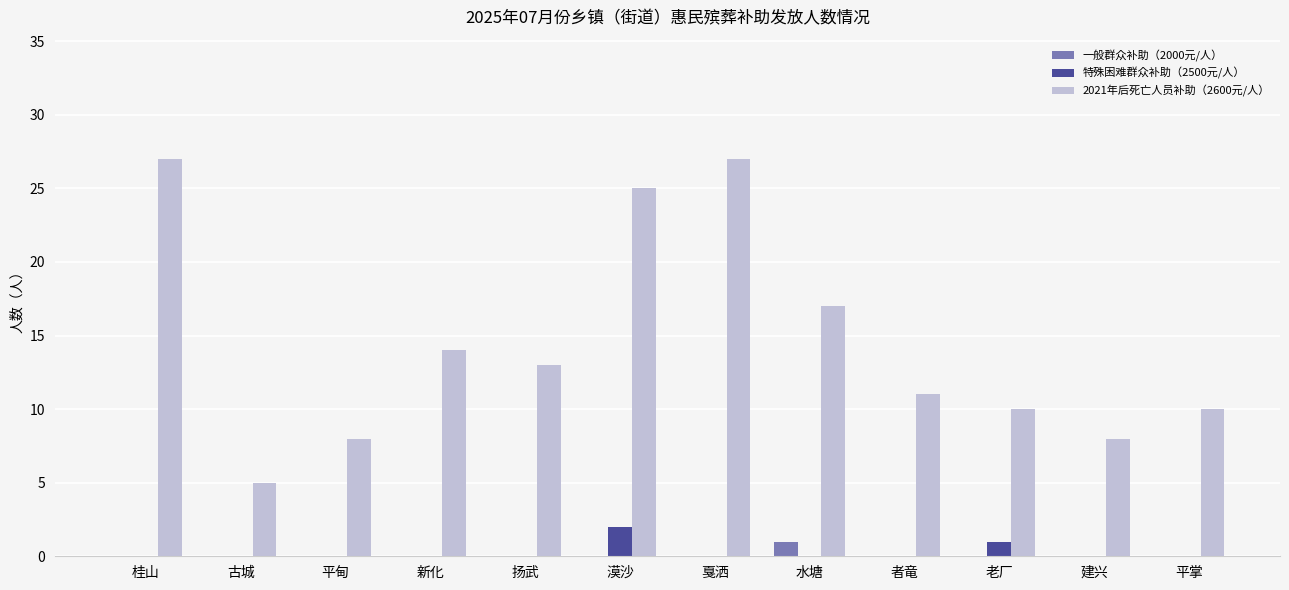

What is the total value across all series at 古城?

5